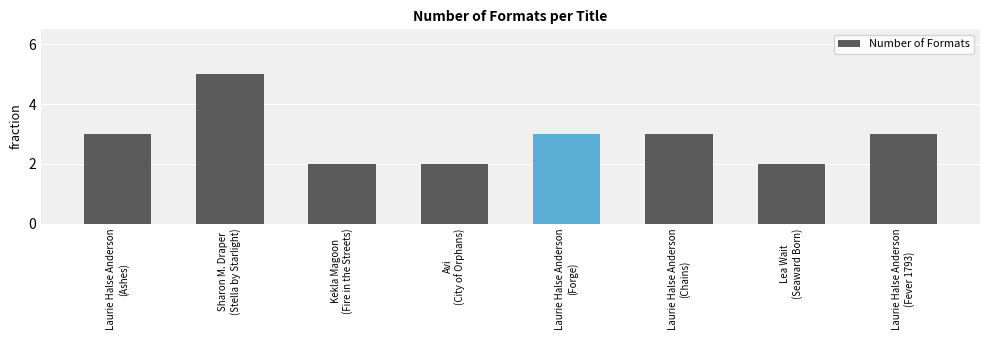

What is the difference between the second highest and second lowest values?

1